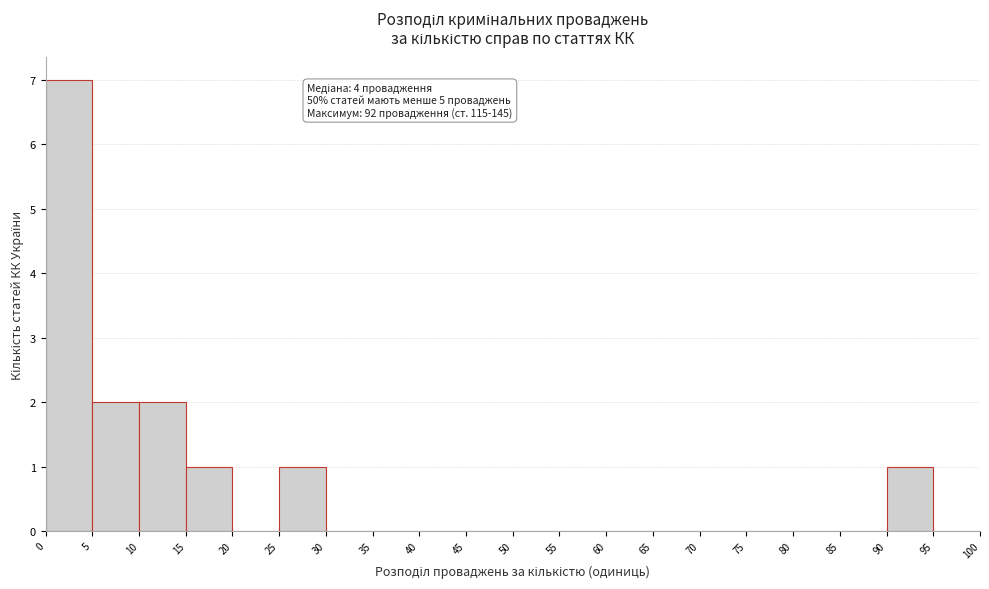

Over which range of the x-axis is the bar tallest?

0 to 5